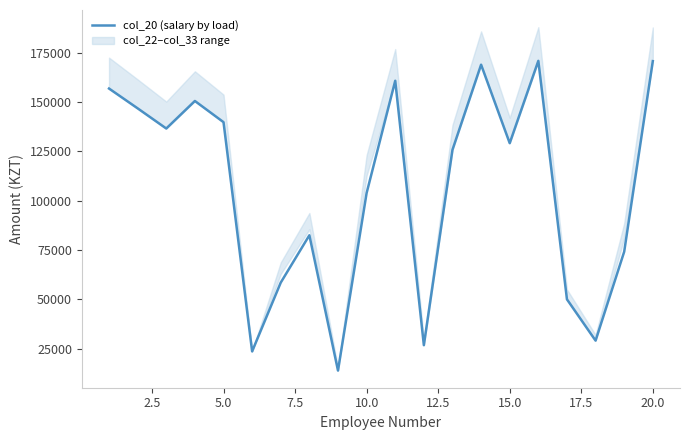

How many interior local valleys (lower than both neighbors) does the data have?

6